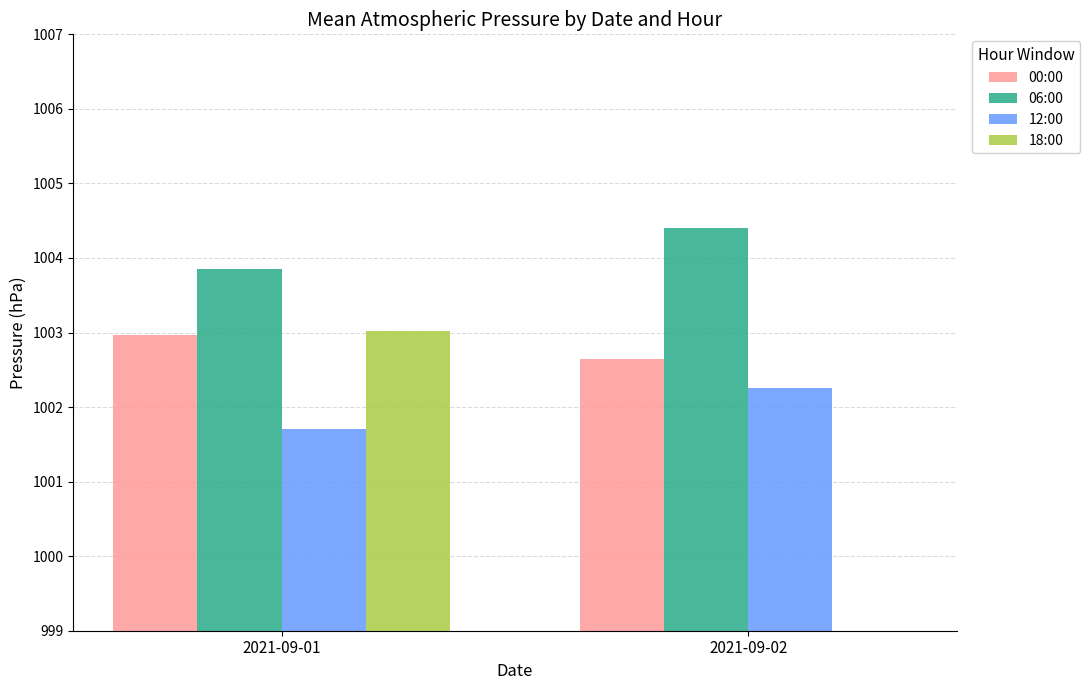

Reading right to left, list all the values displayed in this chart.

00:00: 1002.6	1003.0
06:00: 1004.4	1003.9
12:00: 1002.2	1001.7
18:00: 0.0	1003.0